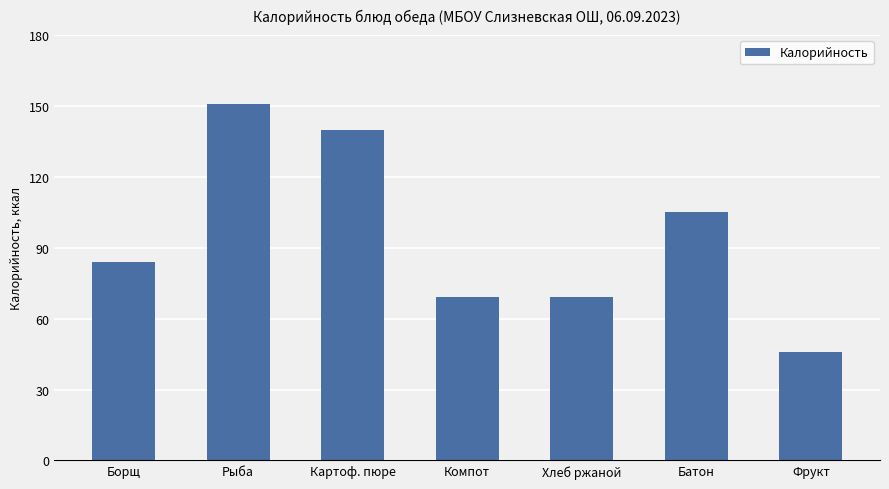

At which label is the value closest to 98?

Батон